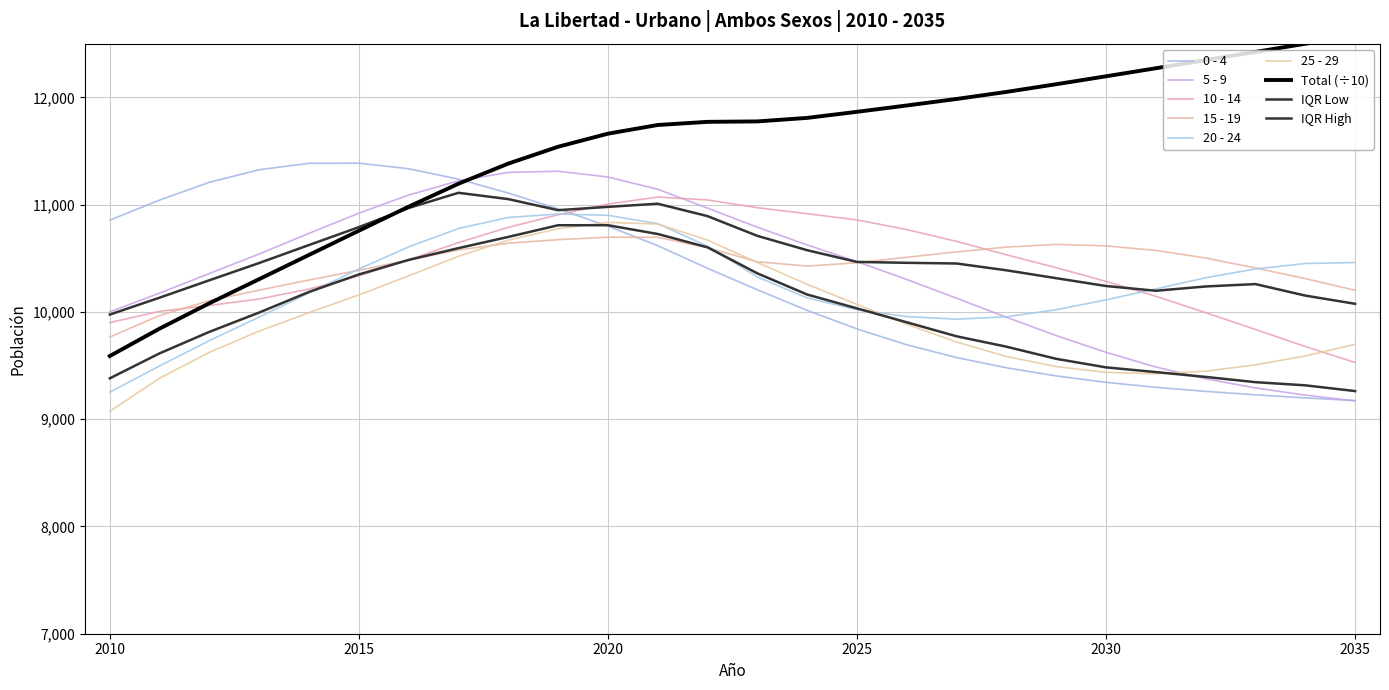

Between 2025 and 2029, which is larger?

2025